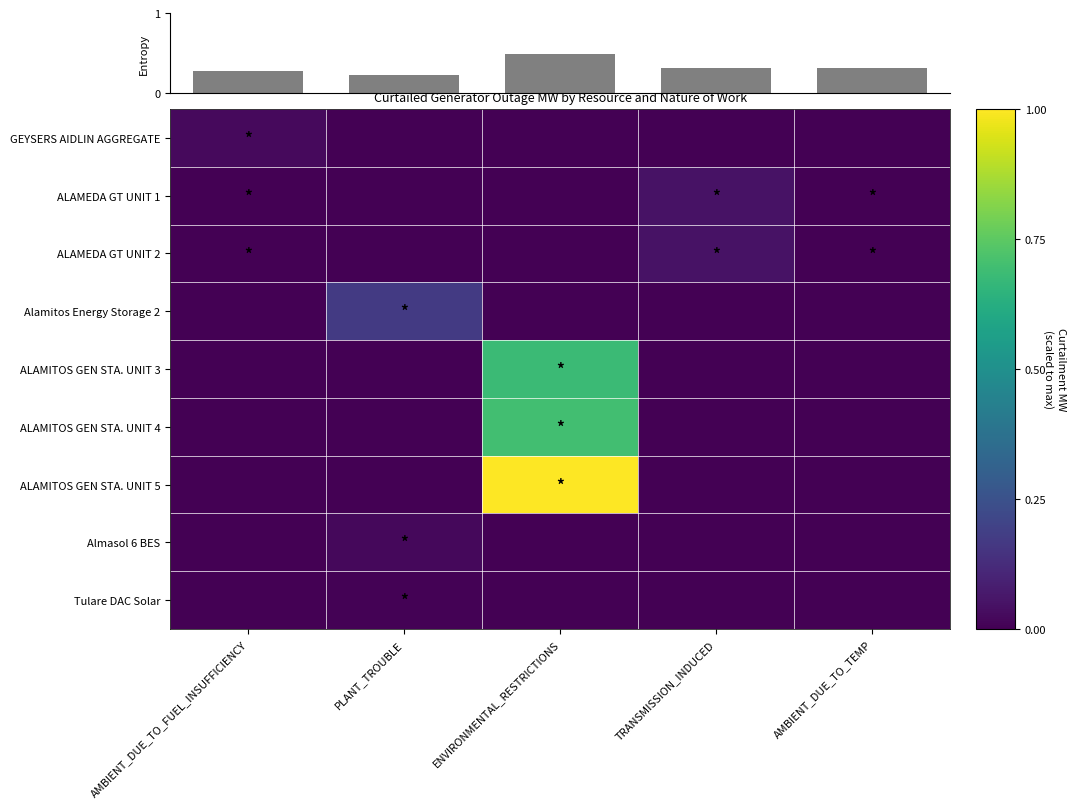

List the labels in order of Almasol 6 BES value, largest first.

PLANT_TROUBLE, AMBIENT_DUE_TO_FUEL_INSUFFICIENCY, ENVIRONMENTAL_RESTRICTIONS, TRANSMISSION_INDUCED, AMBIENT_DUE_TO_TEMP